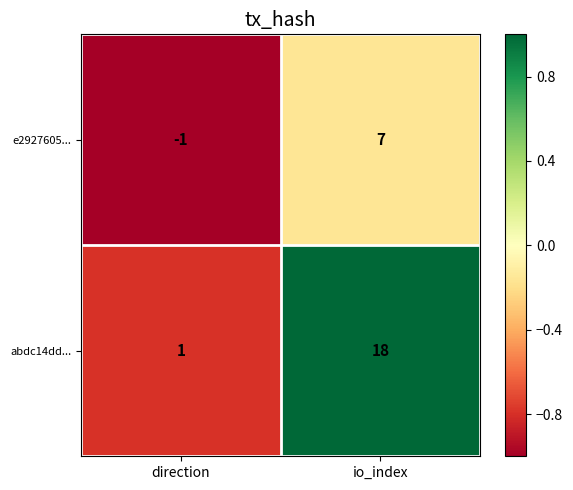

Reading right to left, transcribe all the data shown in this chart.

e2927605...: io_index=7	direction=-1
abdc14dd...: io_index=18	direction=1